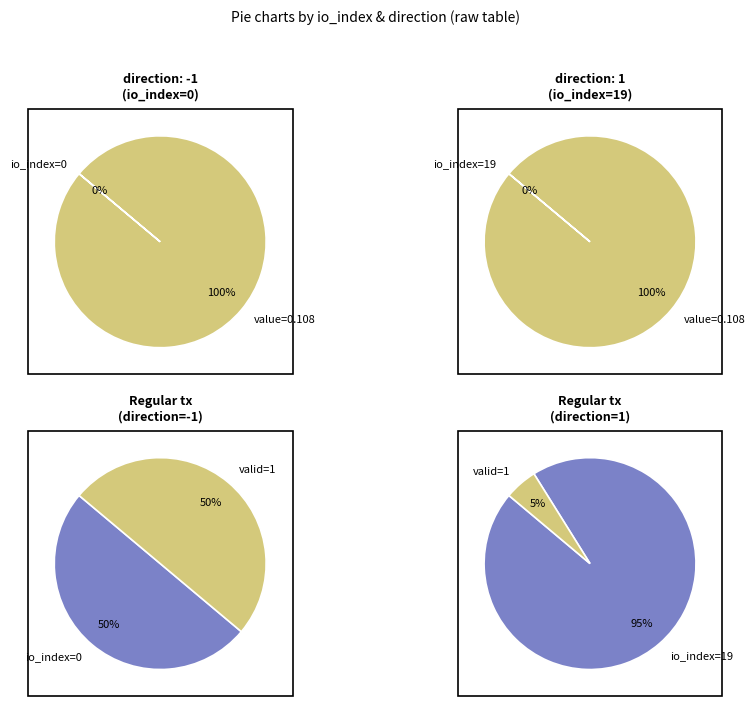

Rank the categories by value from lowest to highest.

io_index: 0, io_index: 19